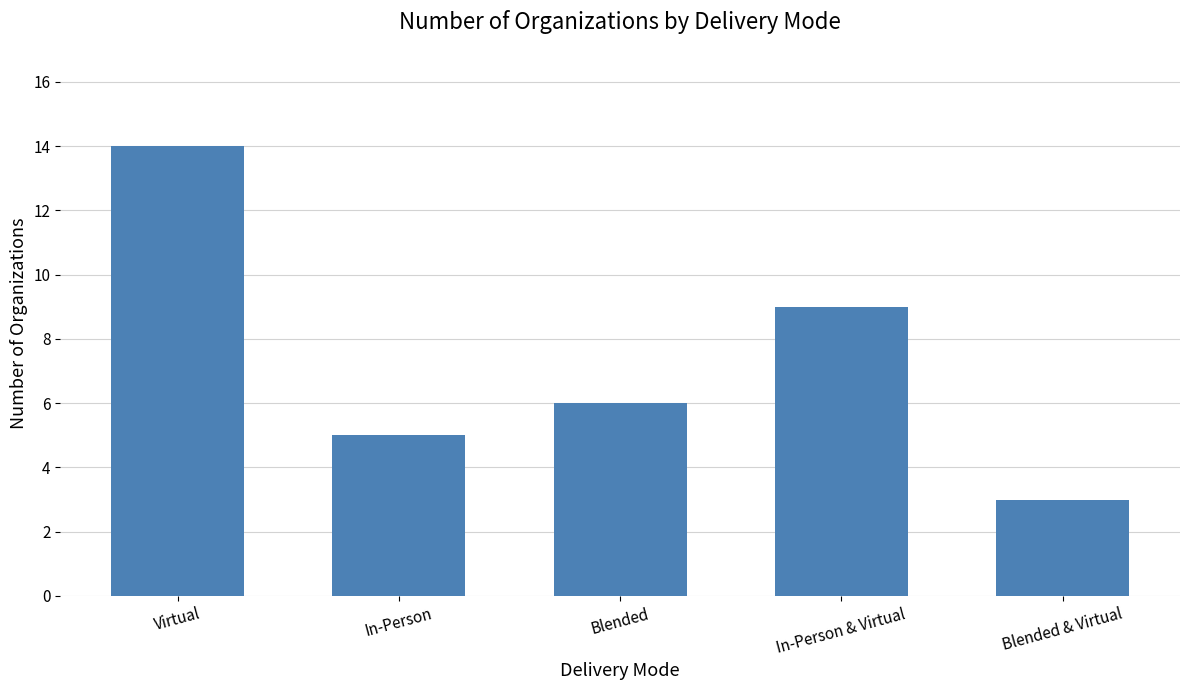

Which has a higher value, Virtual or Blended & Virtual?

Virtual